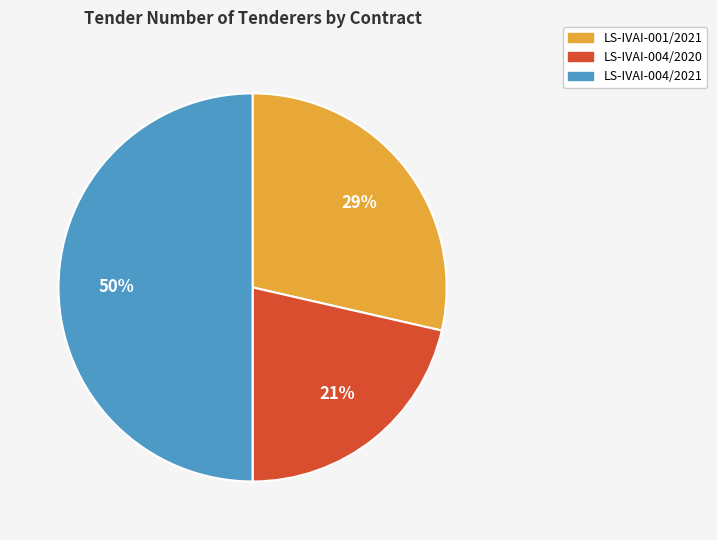

To the nearest percent, what is the combined percentage of LS-IVAI-004/2021 and LS-IVAI-004/2020?

71%